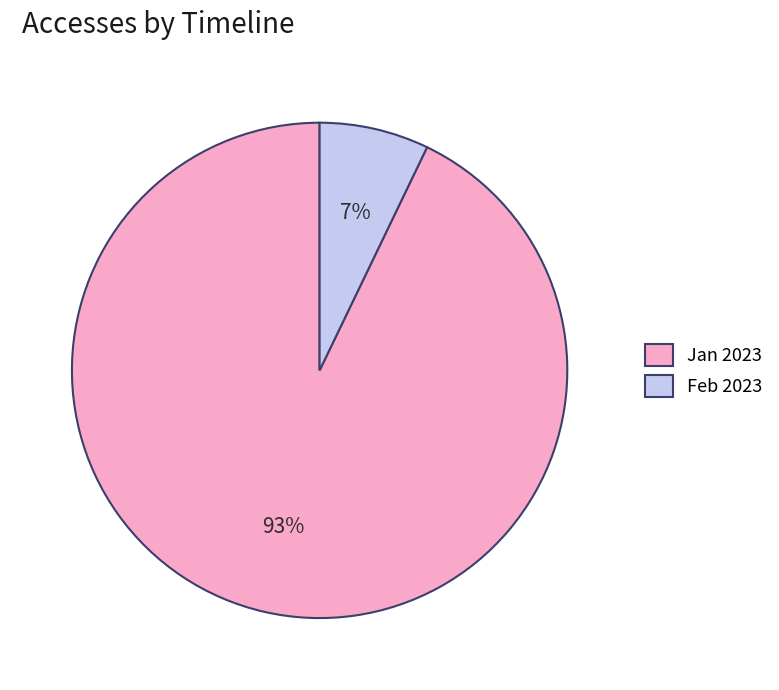

The Jan 2023 slice represents 99% of the pie. True or false?

False